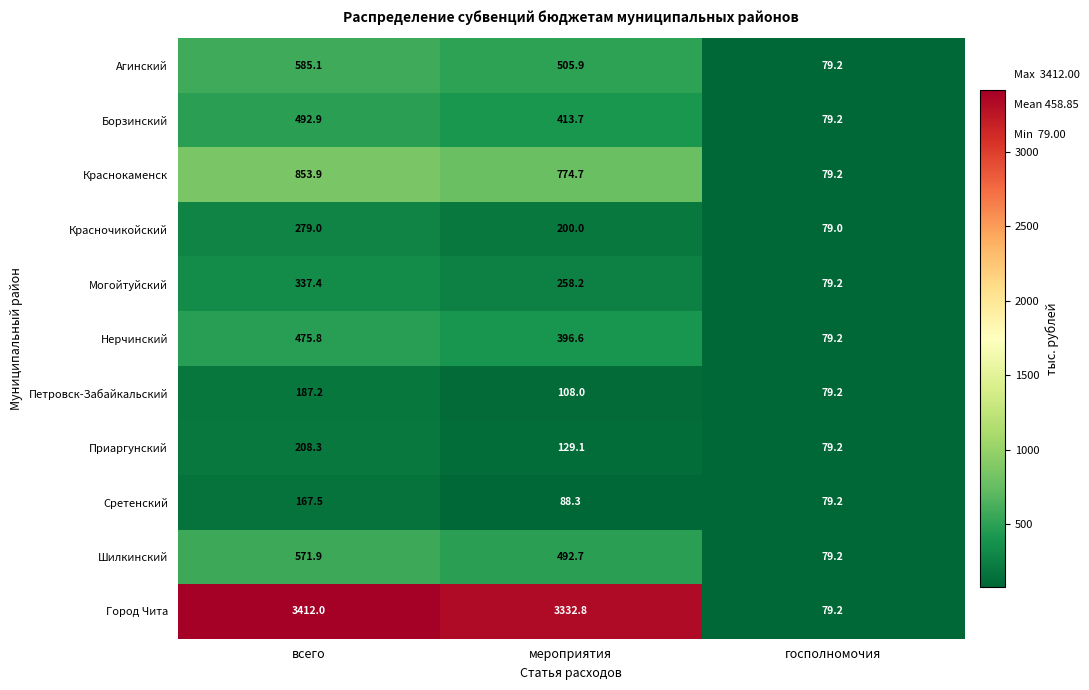

Rank the categories by Агинский value from highest to lowest.

всего, мероприятия, госполномочия